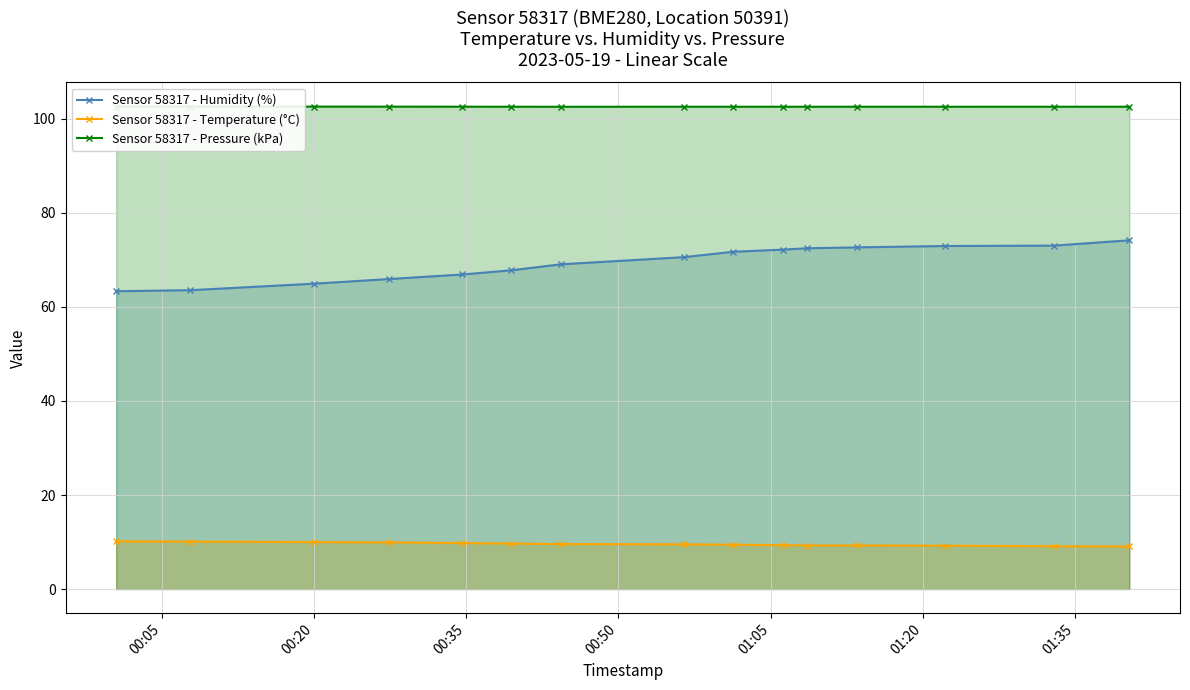

True or false: Sensor 58317 - Humidity (%) has more than 0 points higher than both neighbors.

False